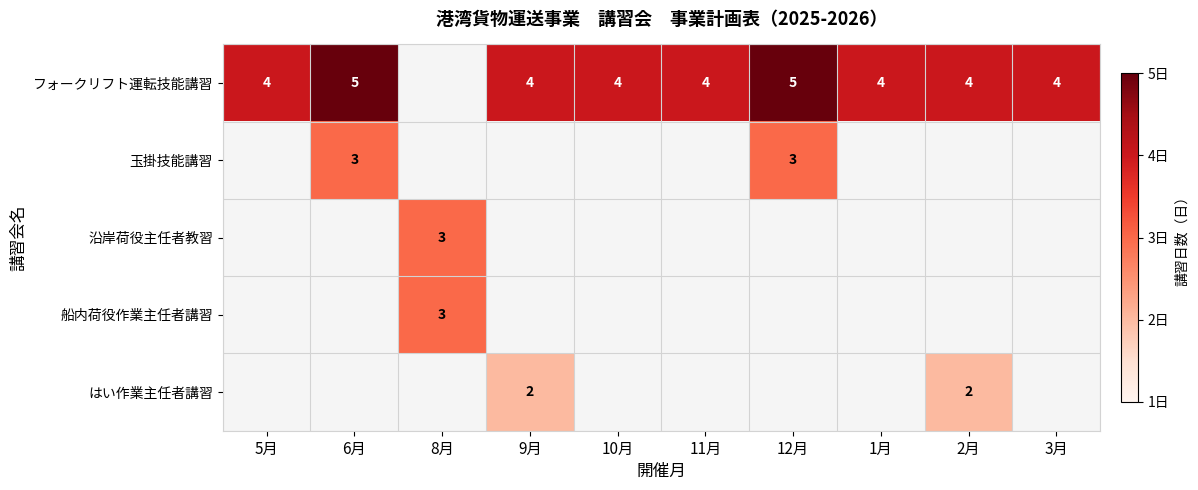

At how many categories does at least one series exceed 4?

2